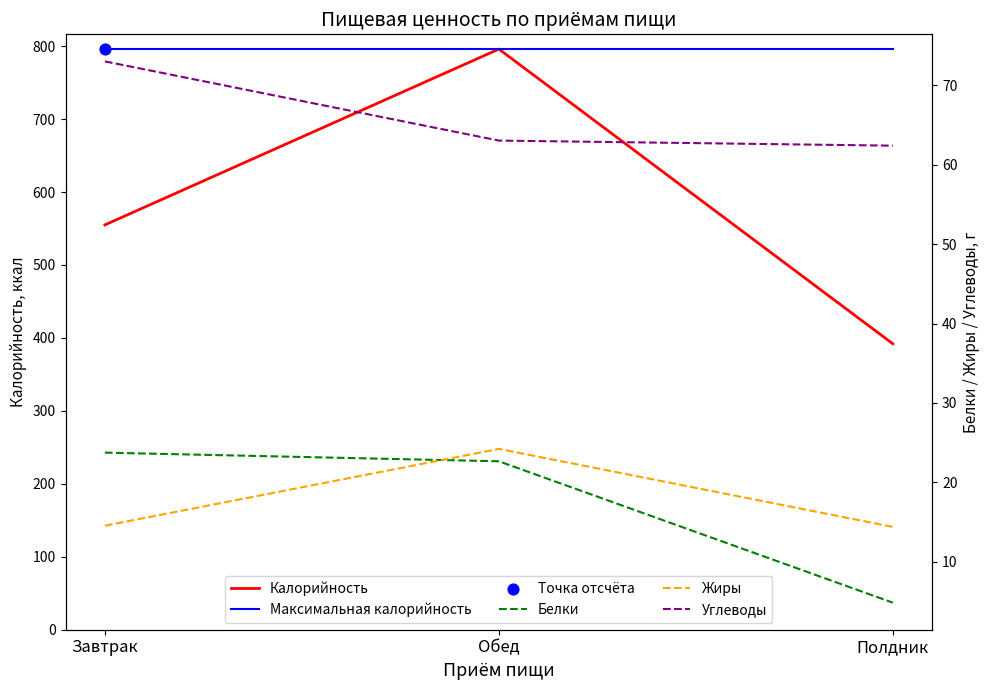

Is the value of Углеводы at Завтрак greater than the value of Калорийность at Обед?

No